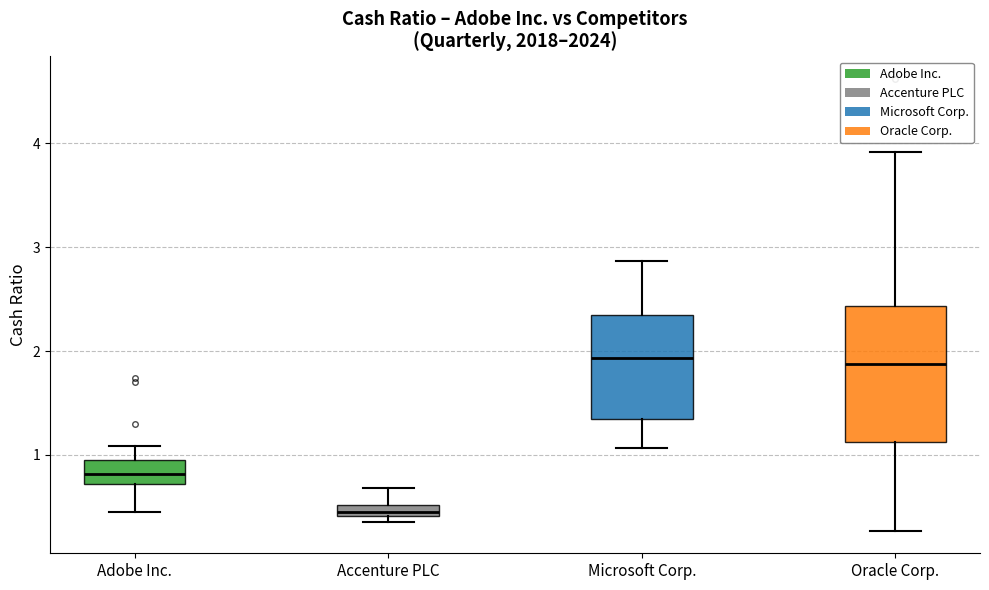

Which box is the tallest, from its lower edge to its upper edge?

Oracle Corp.